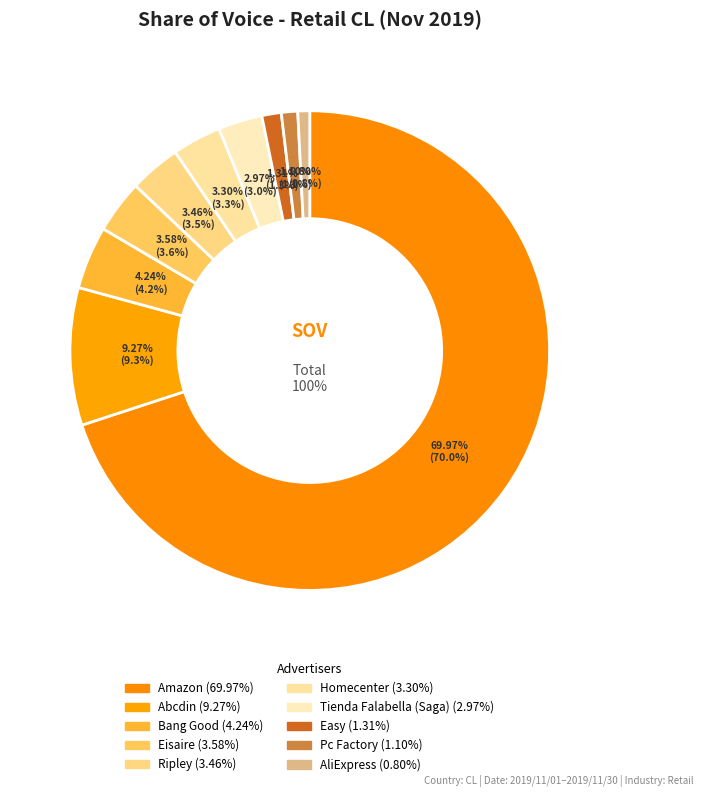

Is there any slice that represents more than half of the pie?

Yes